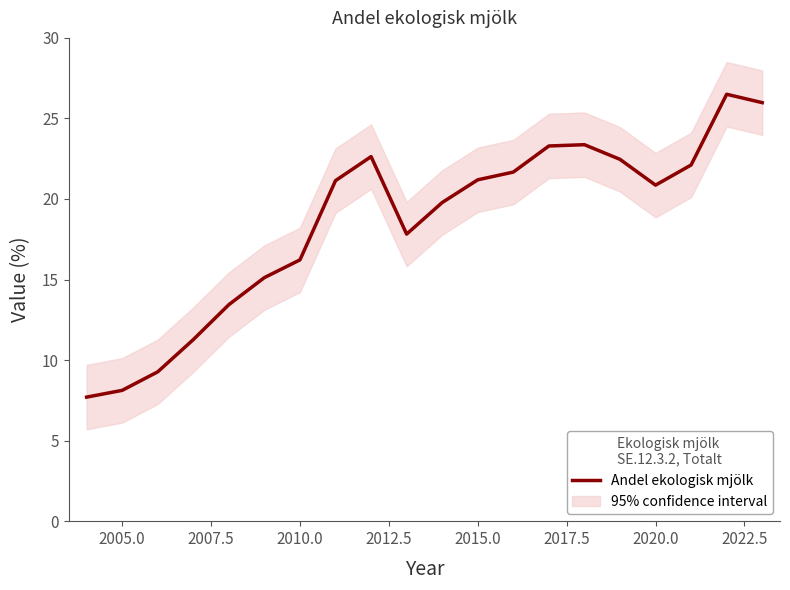

What is the difference between the maximum and second lowest values?

18.4